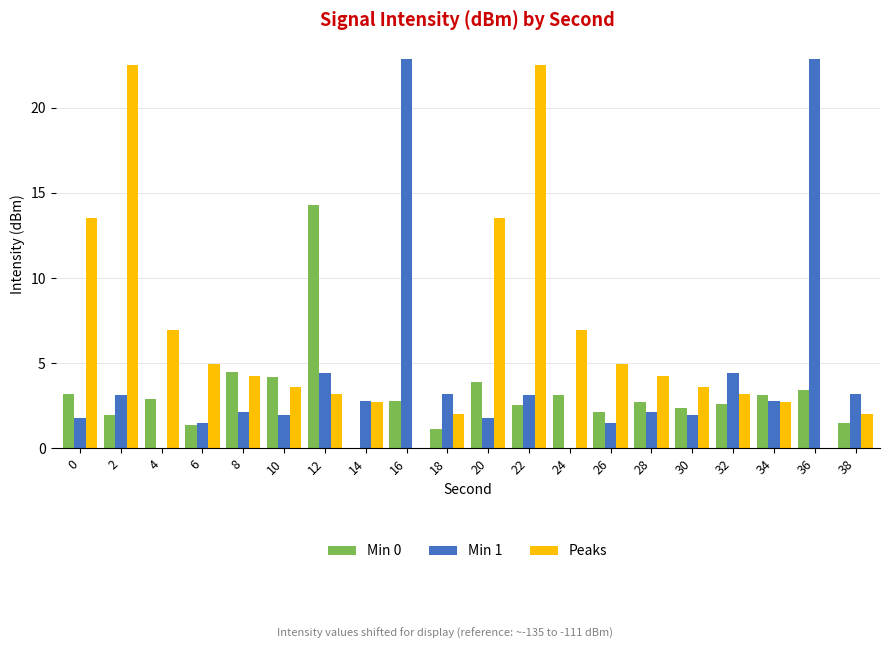

Count the number of categories in the chart.

20